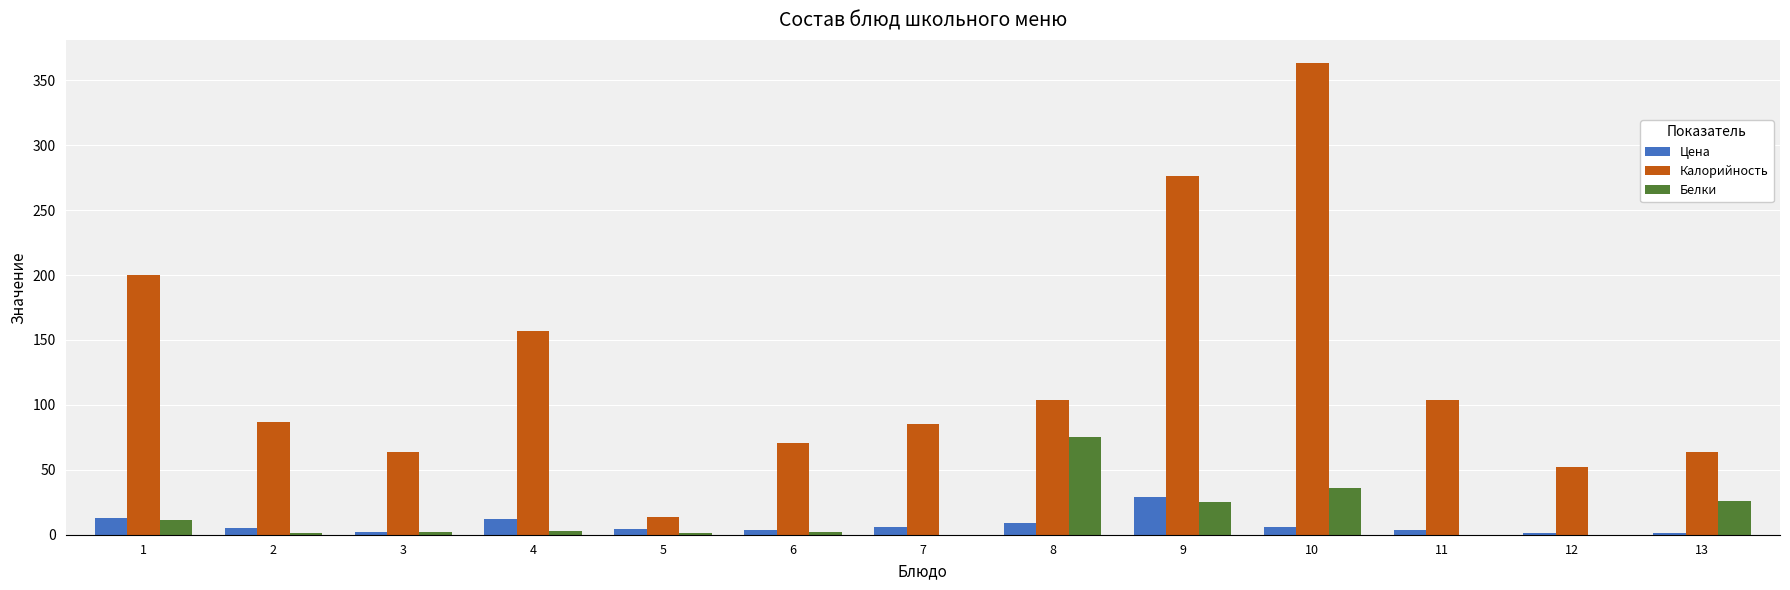

At which category is the sum across all series the highest?

10